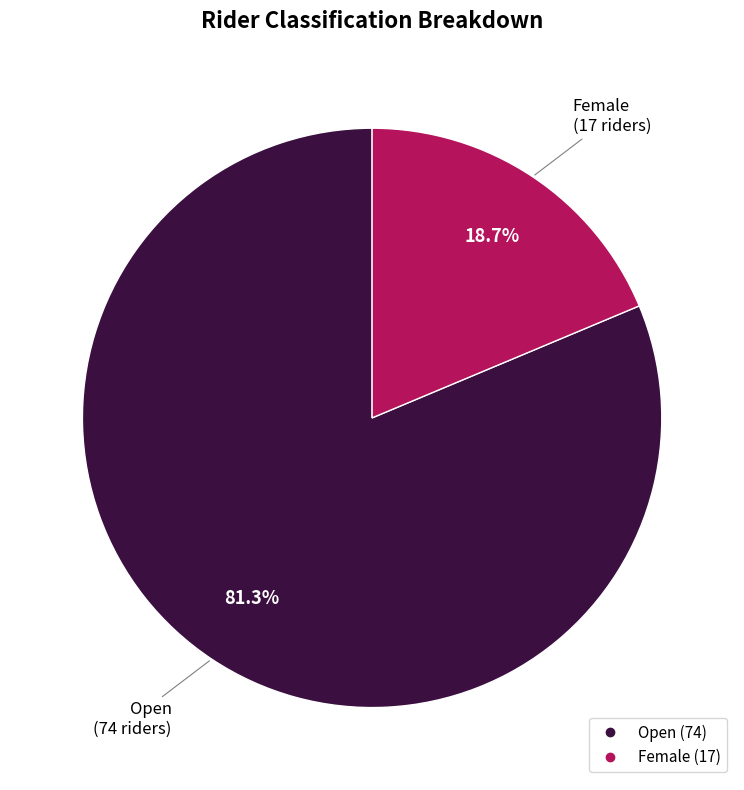

What is the total percentage of Female and Open?

100.0%